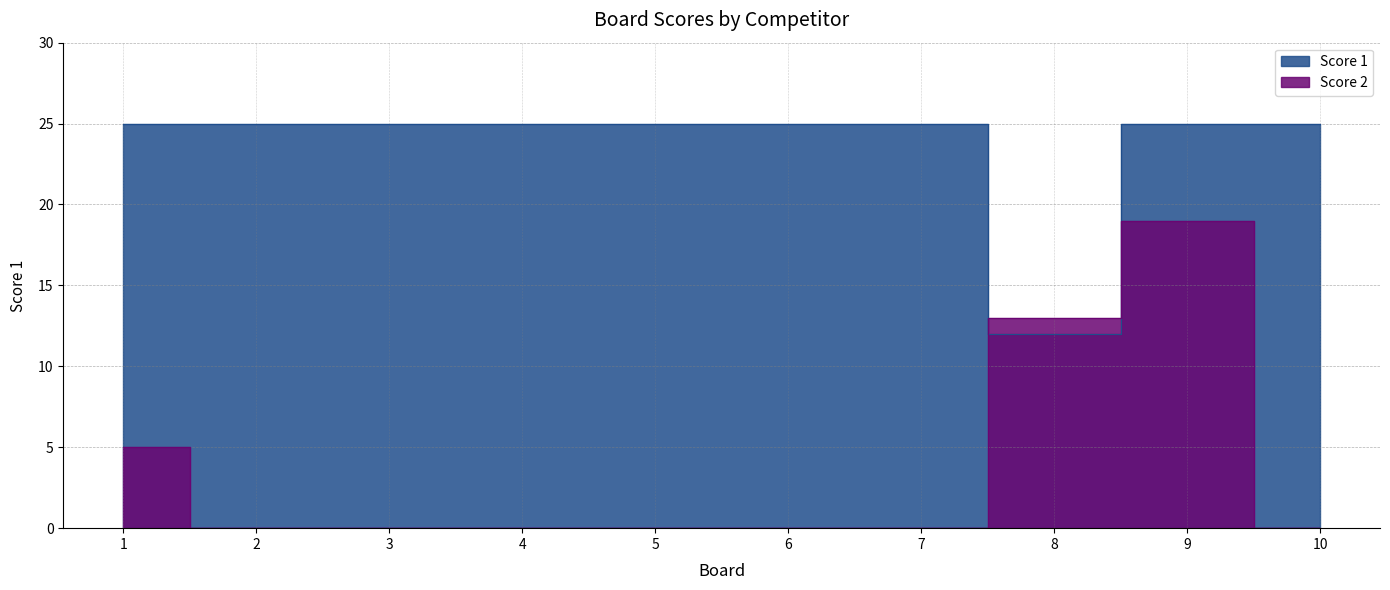

Reading left to right, transcribe all the data shown in this chart.

Score 2: 5	0	0	0	0	0	0	13	19	0
Score 1: 25	25	25	25	25	25	25	12	25	25